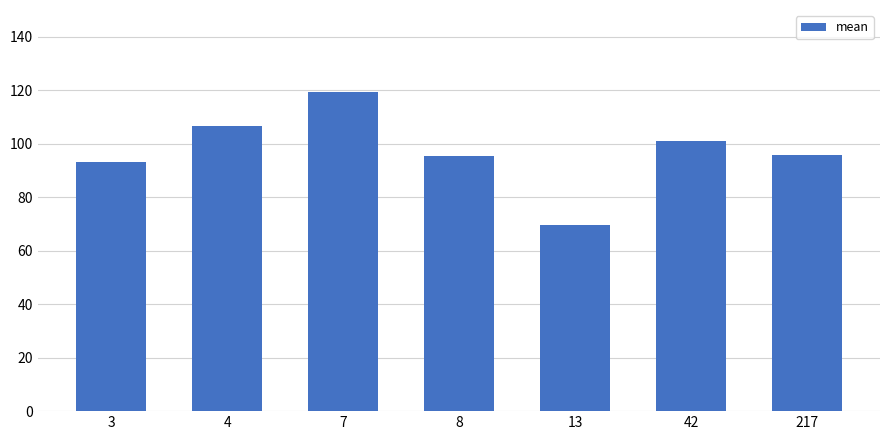

What is the change in value from 4 to 217?

-11.0